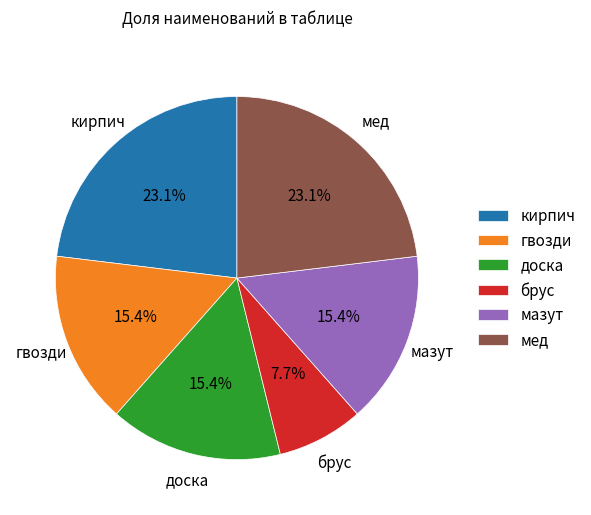

Is it true that кирпич is 23% of the pie?

True